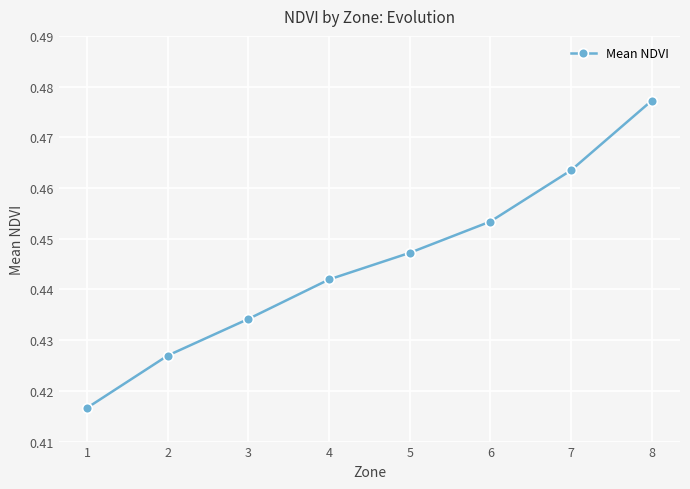

Does the chart have visible grid lines?

Yes